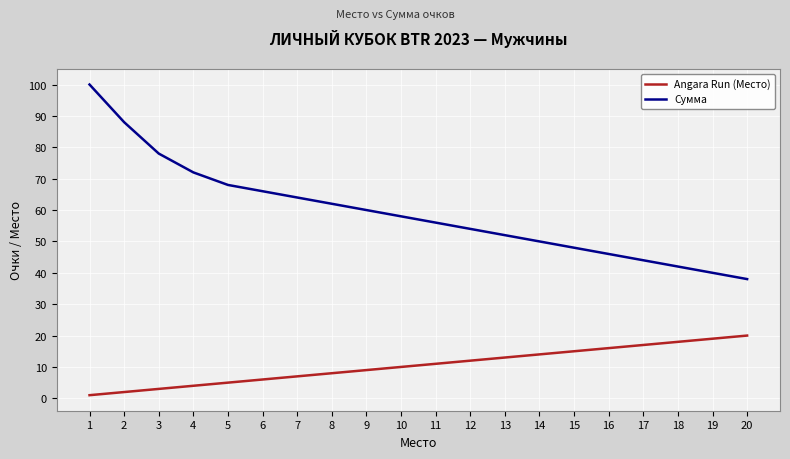

List the series in order of their peak value, highest first.

Сумма, Angara Run (Место)